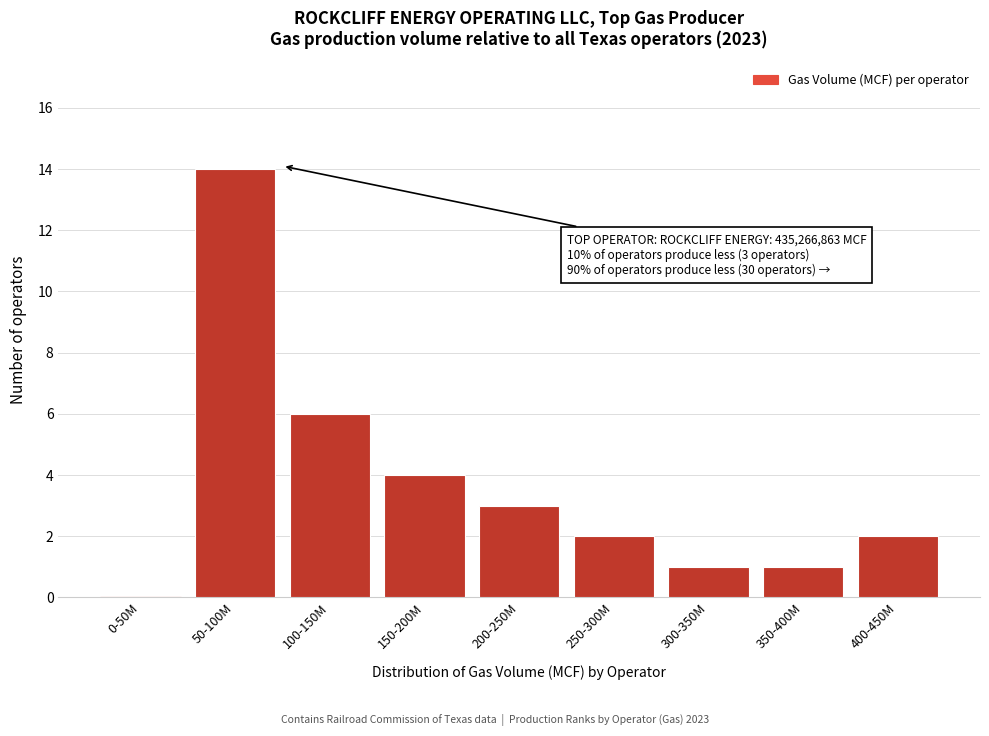

Reading left to right, what are all the values shown in this chart?

0-50M=0	50-100M=14	100-150M=6	150-200M=4	200-250M=3	250-300M=2	300-350M=1	350-400M=1	400-450M=2